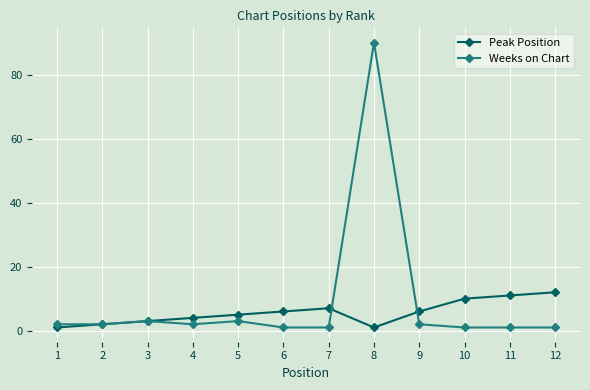

Rank the series by their maximum value, from highest to lowest.

Weeks on Chart, Peak Position